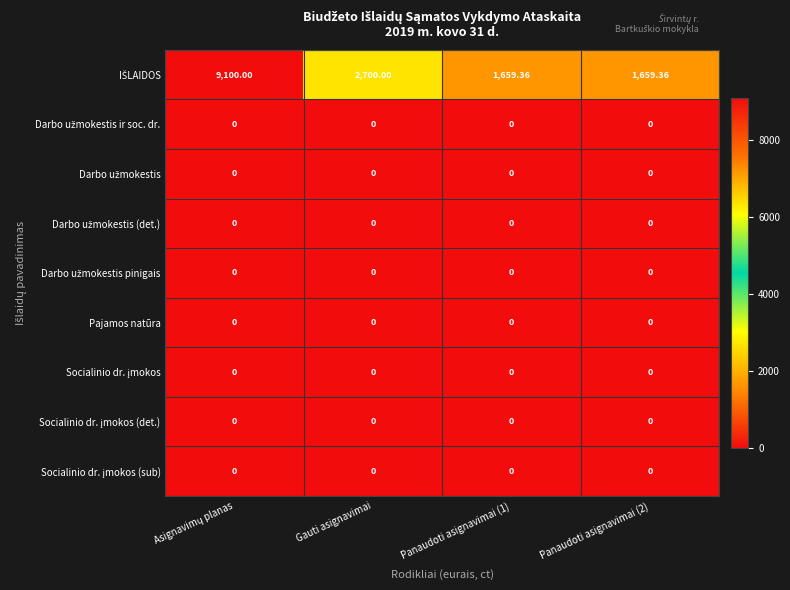

At how many categories does at least one series exceed 5749?

1